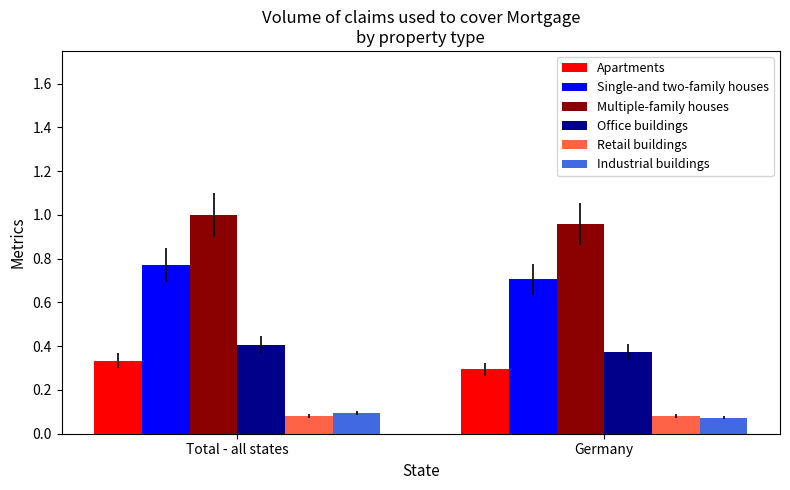

Where is Single-and two-family houses nearest to the value 0?

Germany